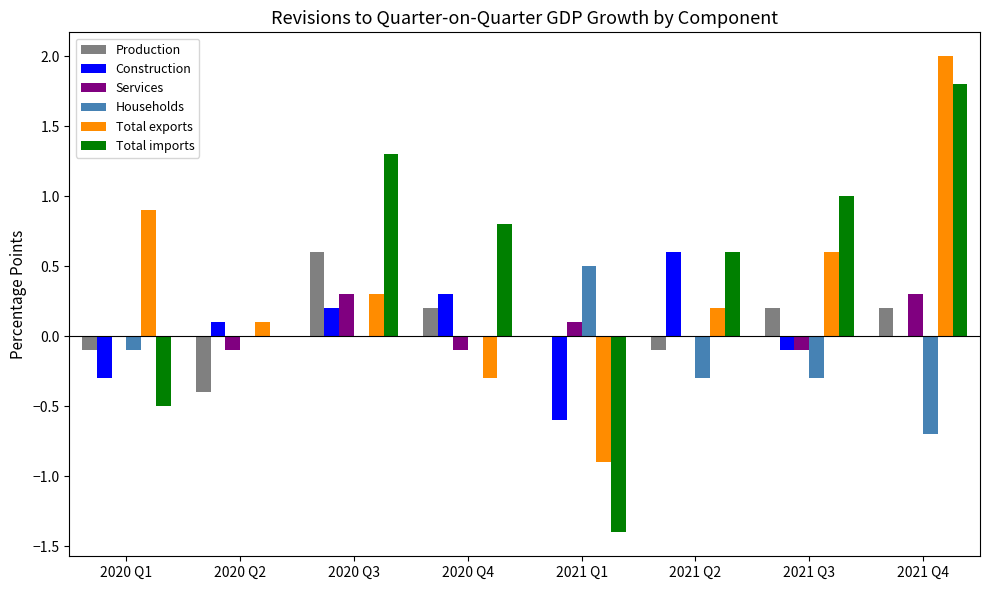

How many data points does each series have?

8